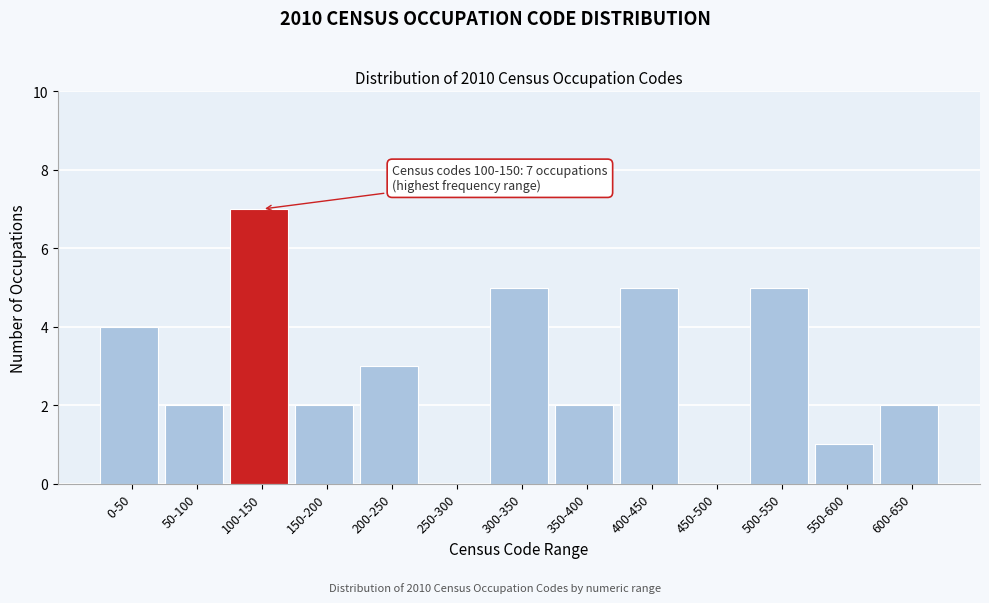

Reading left to right, what are all the values shown in this chart?

0-50=4	50-100=2	100-150=7	150-200=2	200-250=3	250-300=0	300-350=5	350-400=2	400-450=5	450-500=0	500-550=5	550-600=1	600-650=2